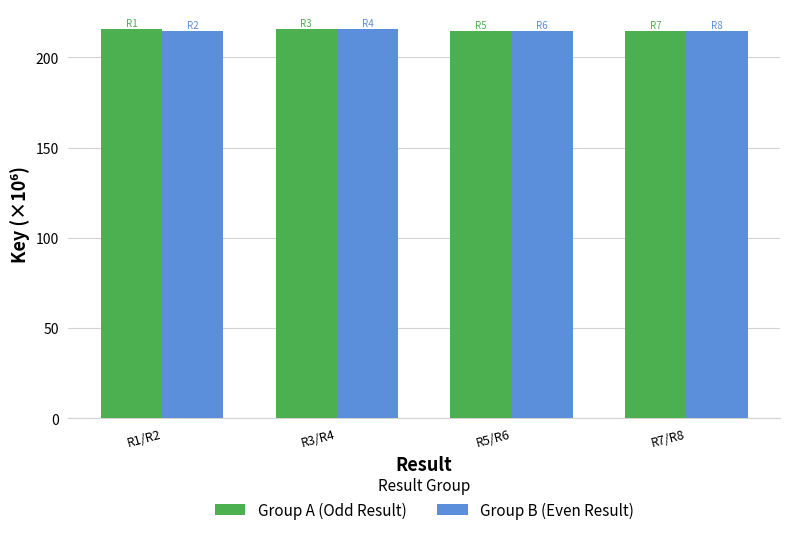

What is the minimum value for Group B (Even Result)?

214.7